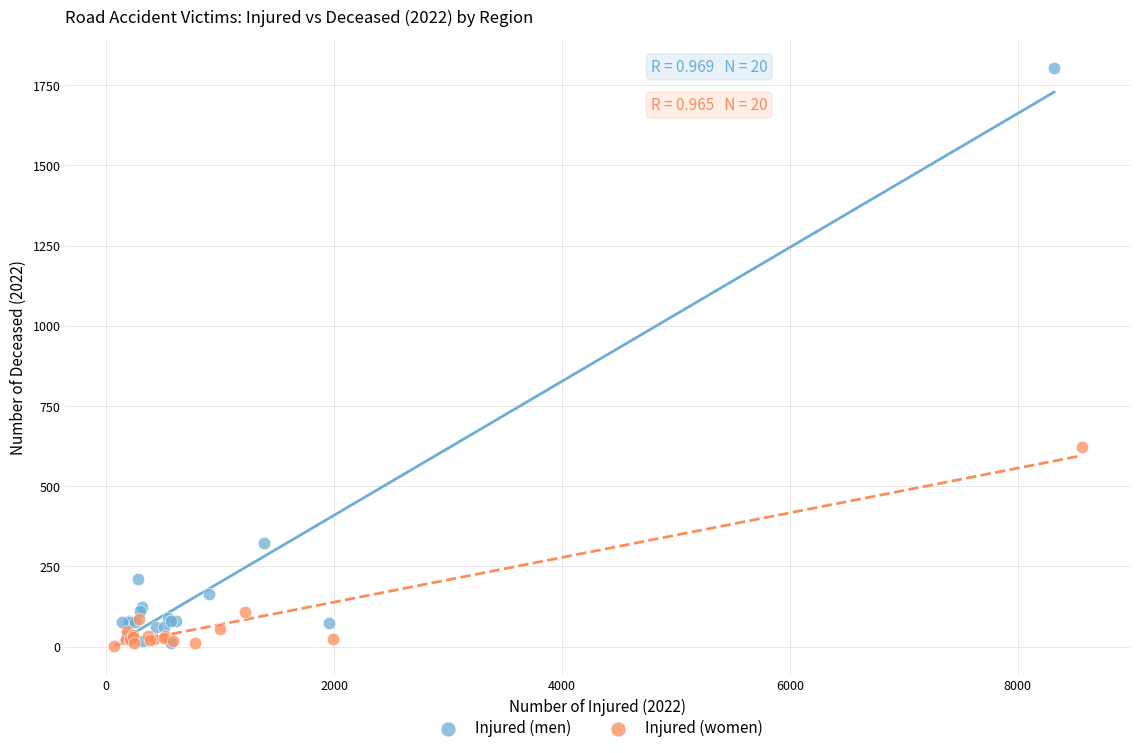

Which series contains the highest Y value?

Injured (men)